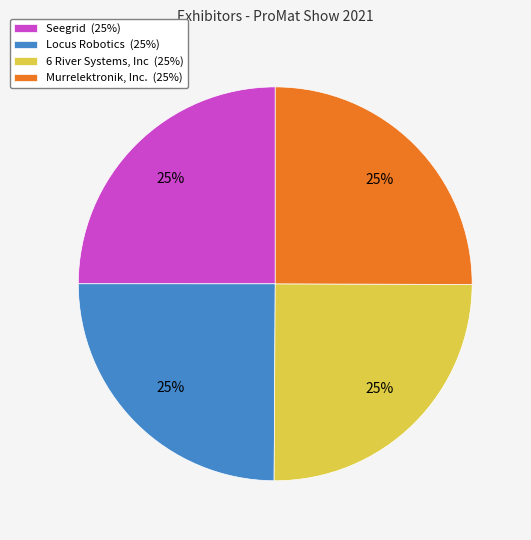

To the nearest percent, what portion does Murrelektronik, Inc. represent?

25%